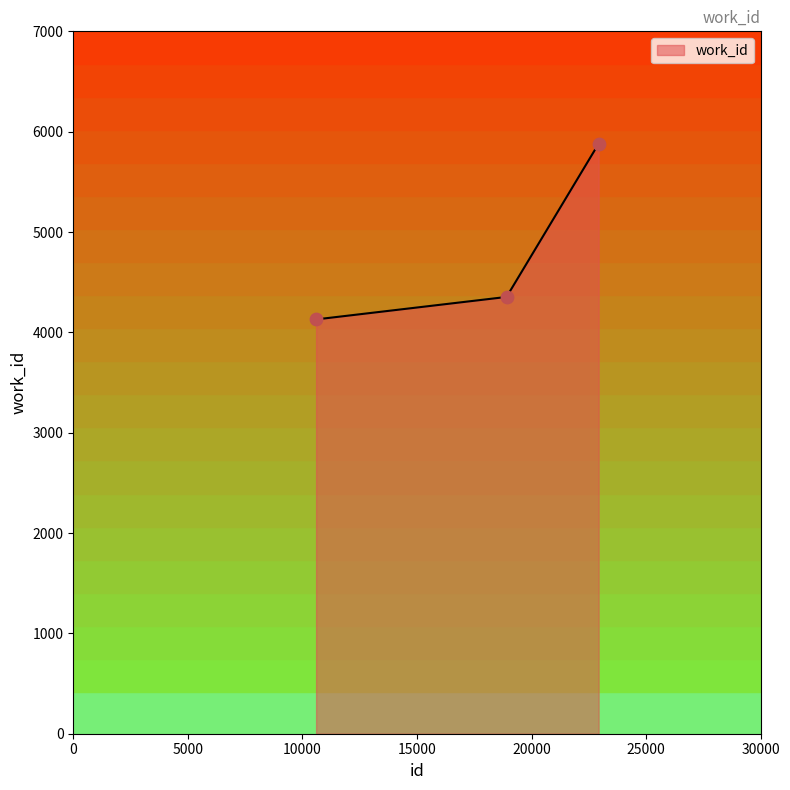

What is the difference between the maximum and second lowest values?

1527